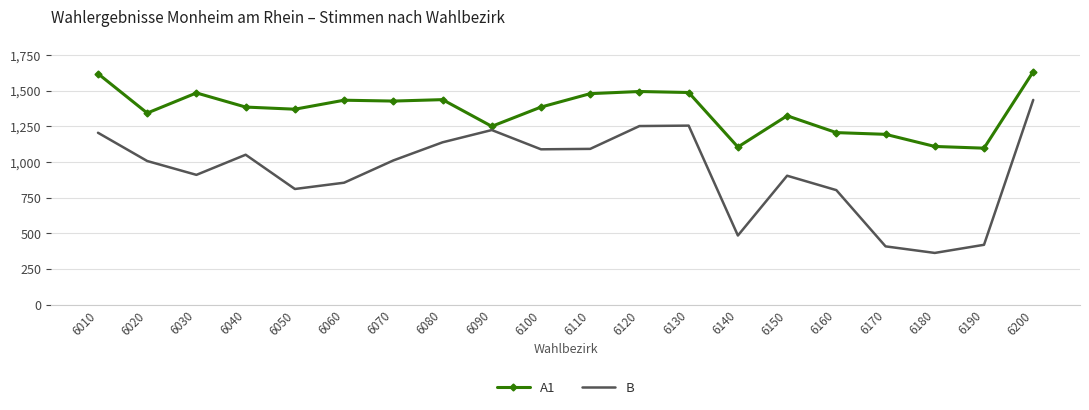

True or false: A1 and B intersect in this chart.

False